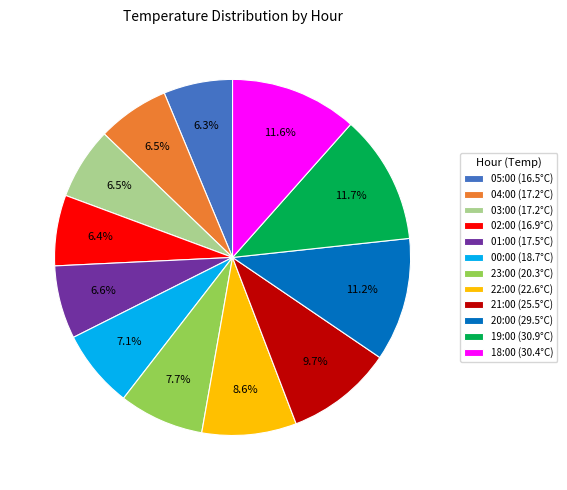

Approximately how many times larger is the value at 18:00 (30.4°C) compared to 20:00 (29.5°C)?

1.0